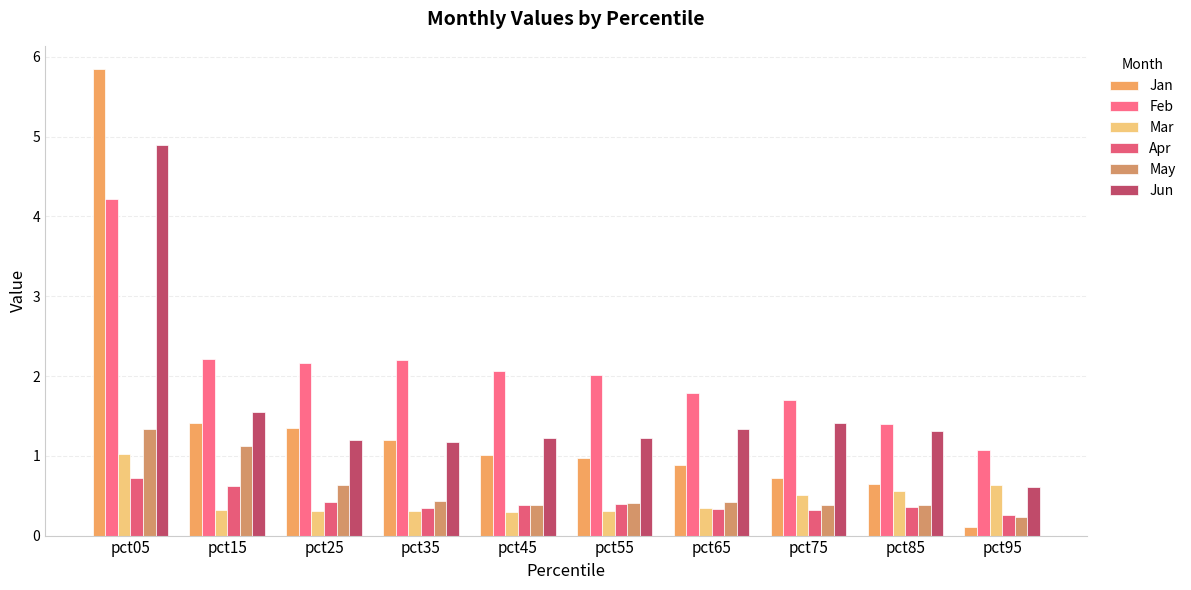

What is the value of the Jan bar at the 9th from the left?

0.6